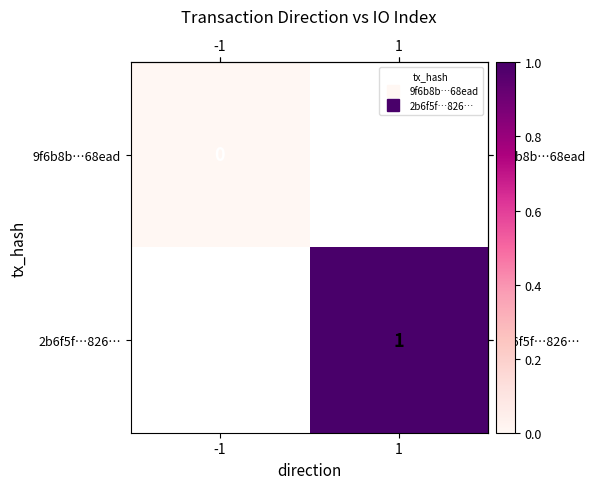

Read the row_1 value at 1.

1.0